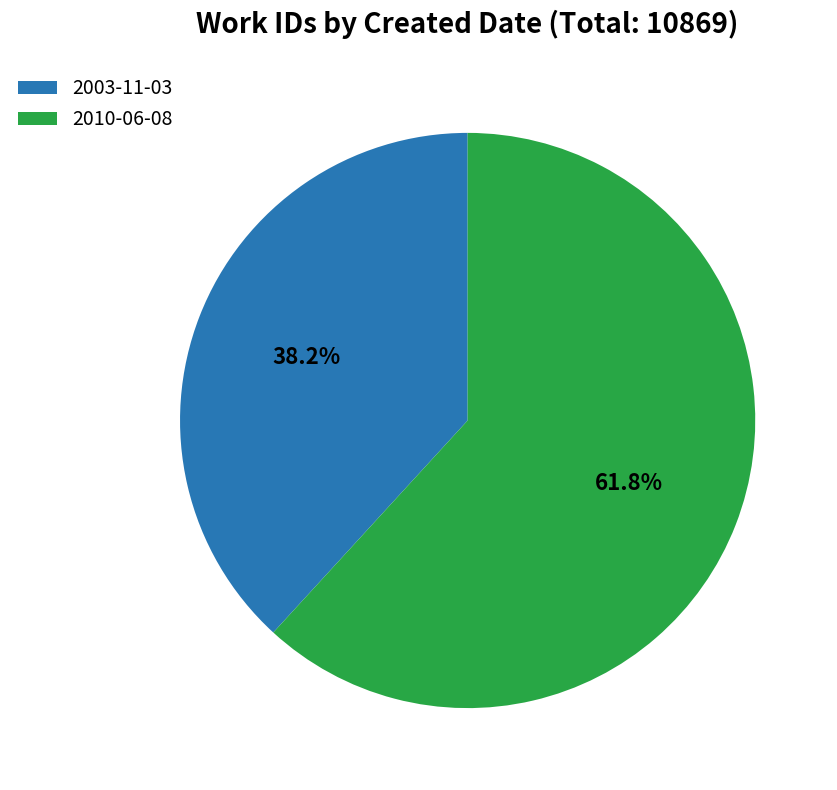

Which has a higher value, 2003-11-03 or 2010-06-08?

2010-06-08